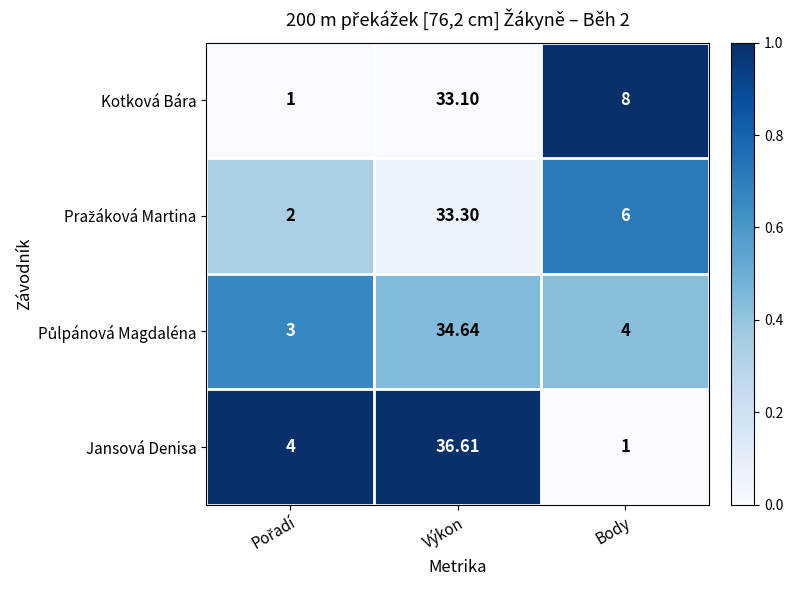

At which label does Jansová Denisa reach its peak?

Výkon